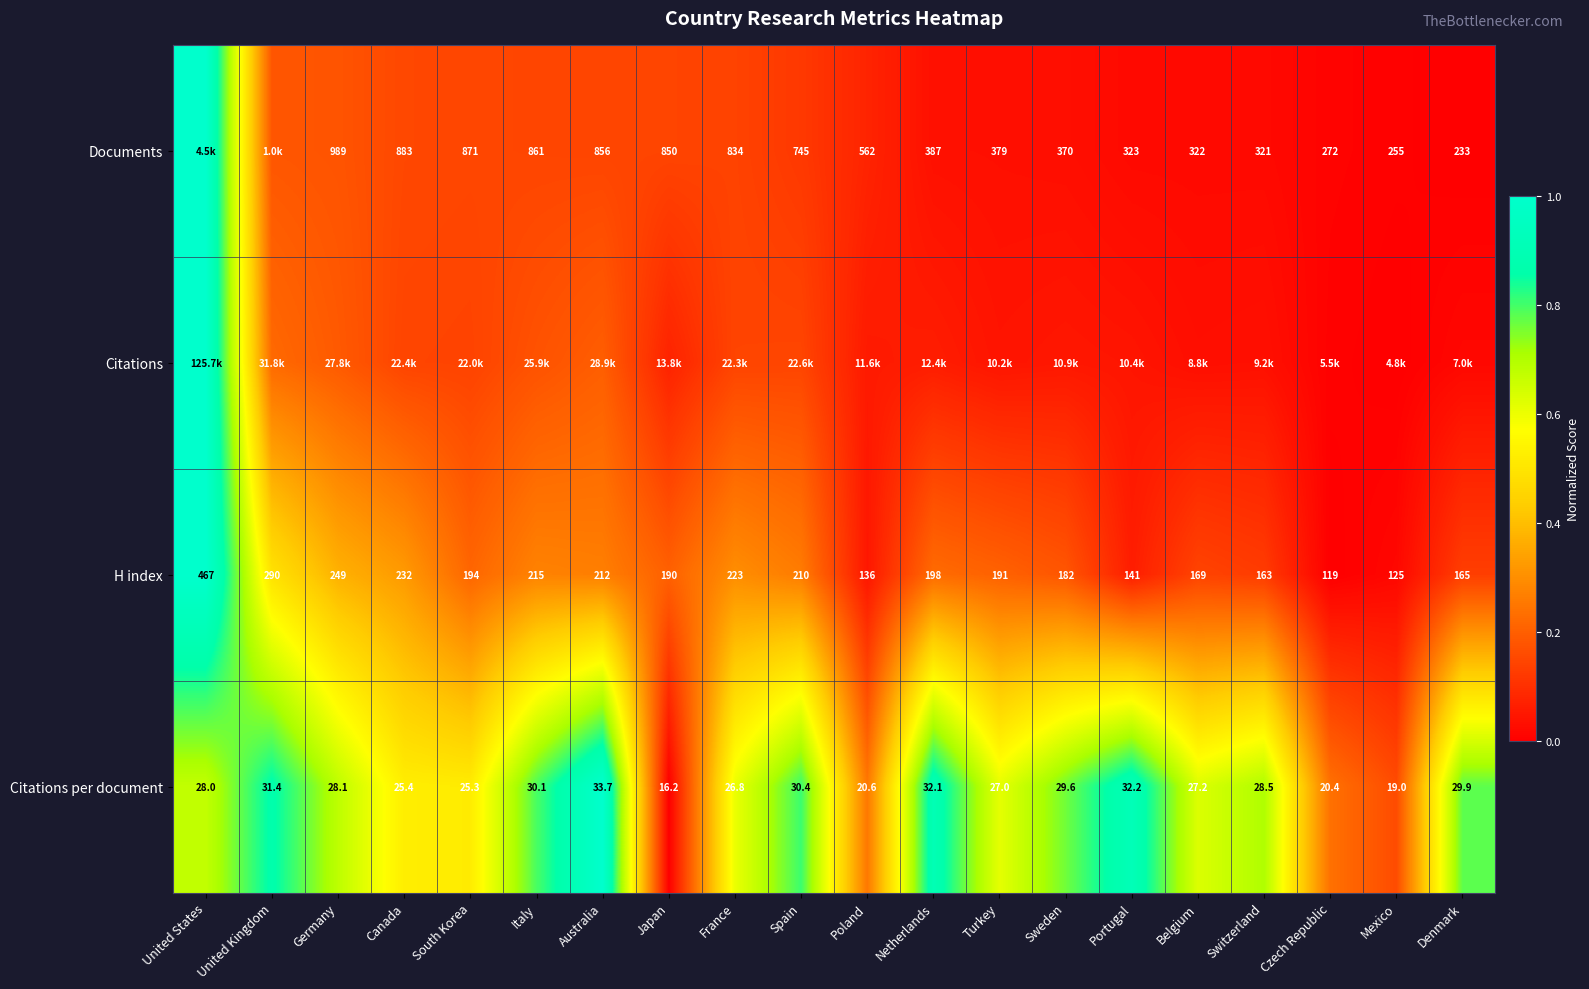

At which label does H index first exceed 194?

United States